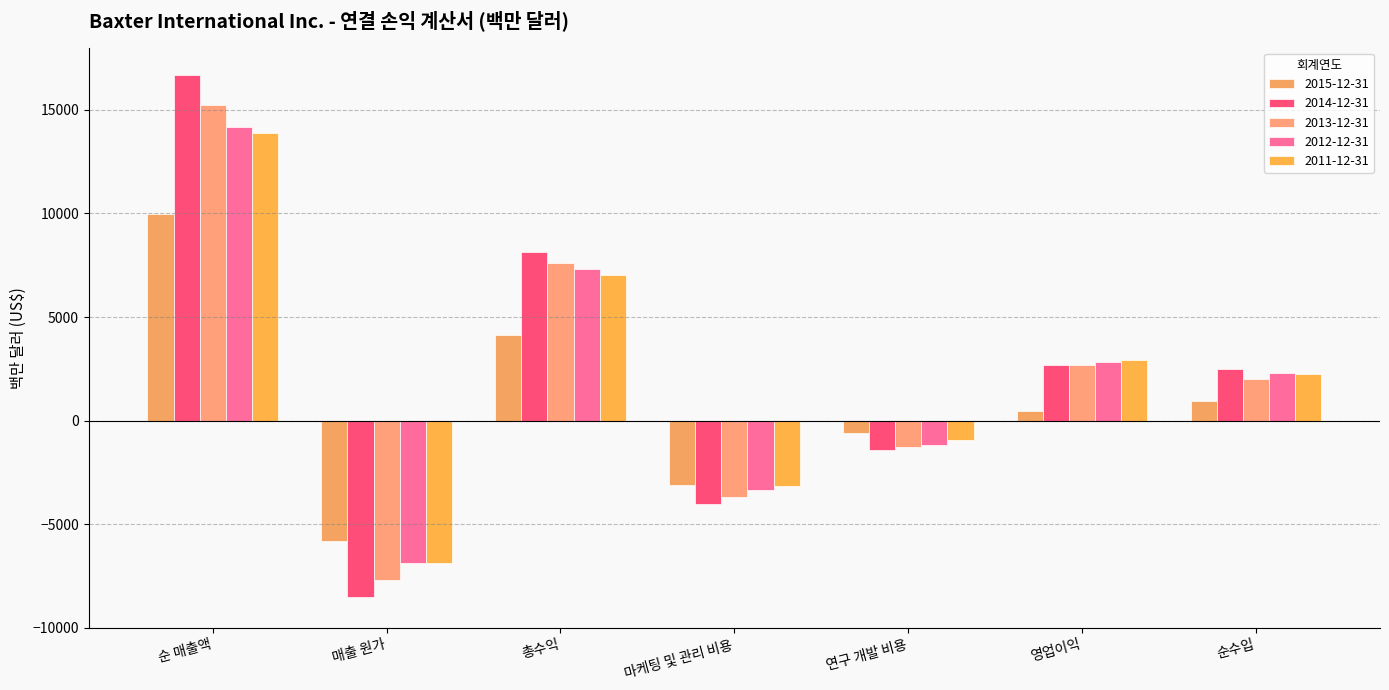

The value of 2012-12-31 at 매출 원가 is -6889. True or false?

True